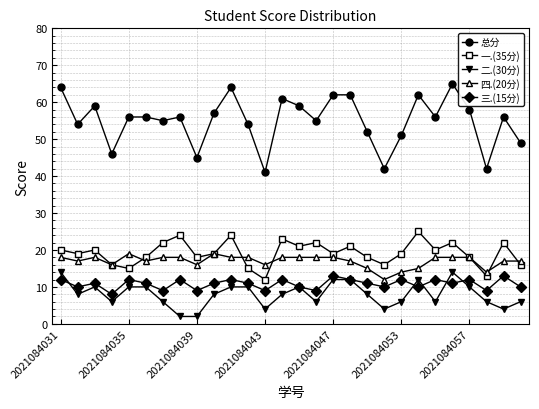

True or false: 三.(15分) has more than 1 interior local peaks.

True